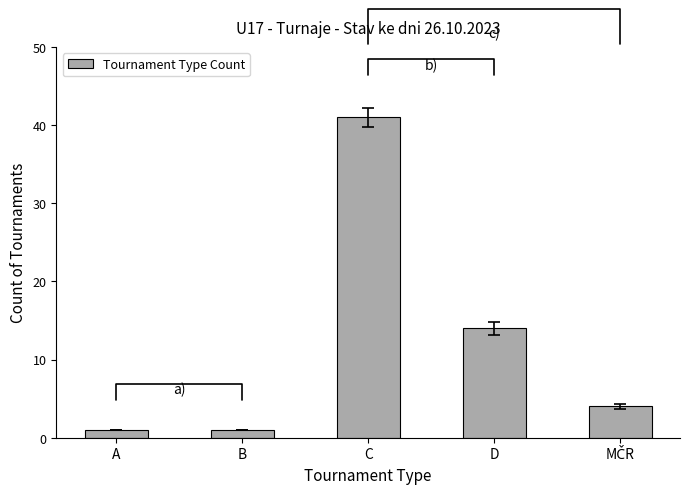

Are the bars horizontal?

No